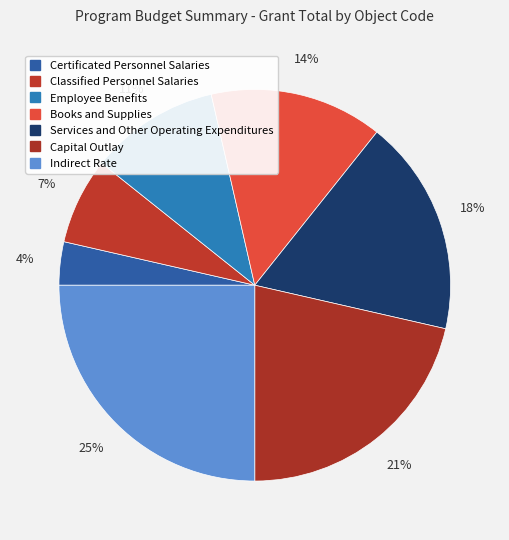

Is there any slice that represents more than half of the pie?

No